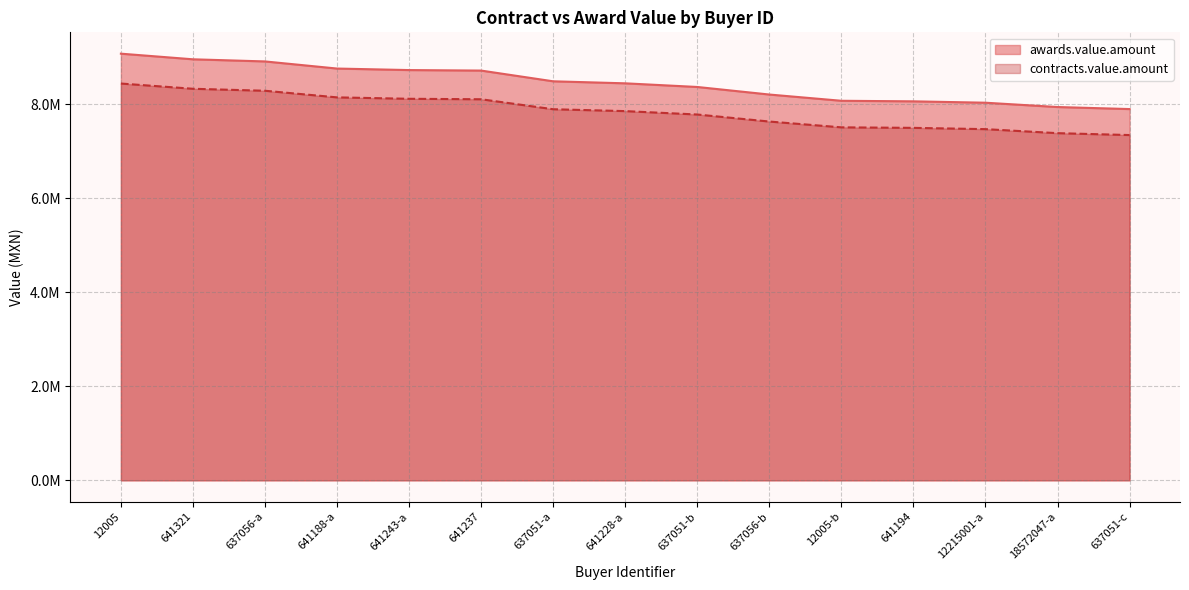

Reading left to right, what are all the values shown in this chart?

awards.value.amount: 12005=9081176.0	641321=8961339.7	637056-a=8915886.7	641188-a=8764395.2	641243-a=8732083.3	641237=8721270.0	637051-a=8493001.8	641228-a=8449955.4	637051-b=8372288.5	637056-b=8211431.9	12005-b=8078419.0	641194=8066645.7	12215001-a=8037381.5	18572047-a=7945422.1	637051-c=7902094.9
contracts.value.amount: 12005=8445493.7	641321=8334045.9	637056-a=8291774.6	641188-a=8150887.6	641243-a=8120837.5	641237=8110781.1	637051-a=7898491.7	641228-a=7858458.6	637051-b=7786228.3	637056-b=7636631.7	12005-b=7512929.7	641194=7501980.5	12215001-a=7474764.8	18572047-a=7389242.6	637051-c=7348948.3